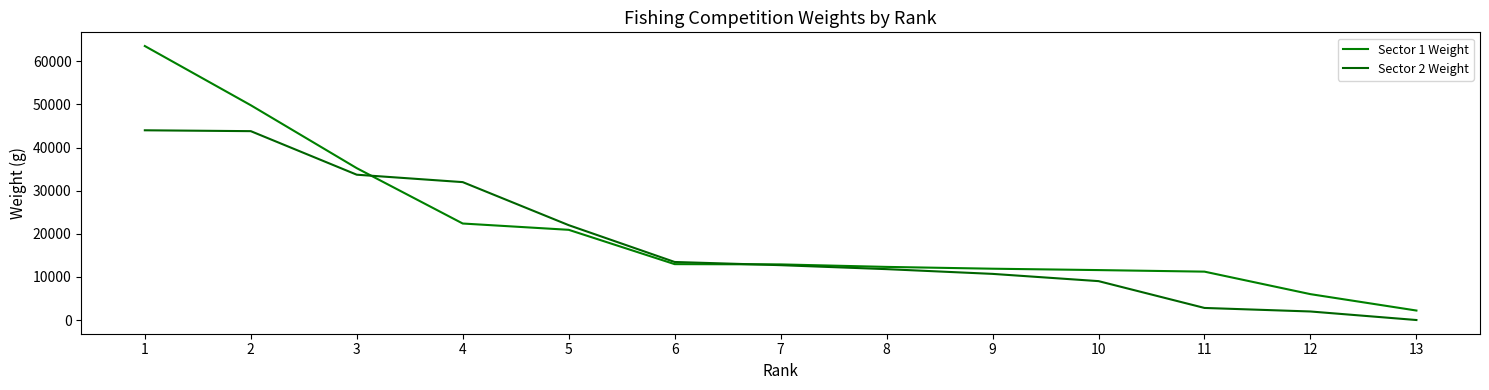

True or false: Sector 2 Weight has a value of 33700 at 3.

True